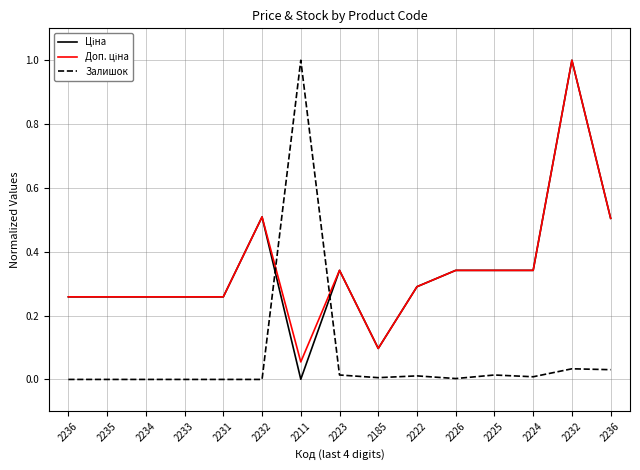

True or false: Залишок and Ціна cross at least once.

True